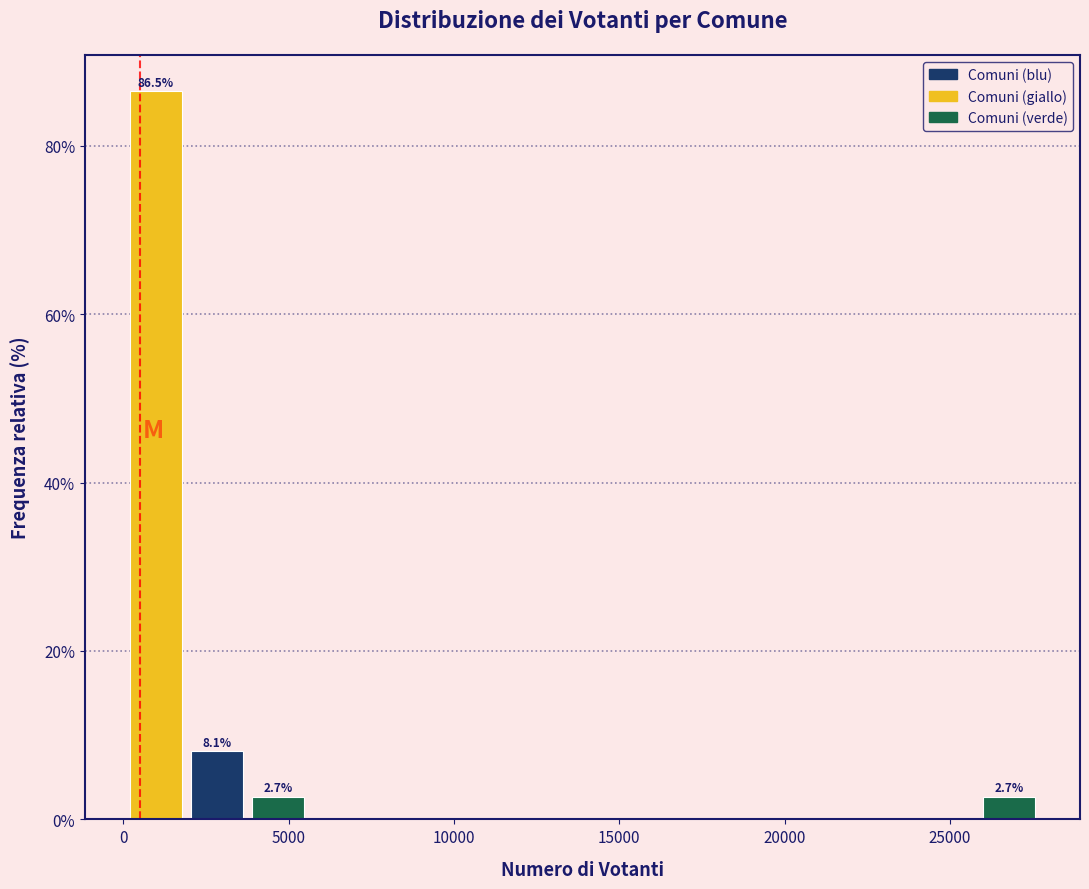

Around what value on the x-axis is the tallest bar? Give the approximate position of its centre, as read against the axis.

1000